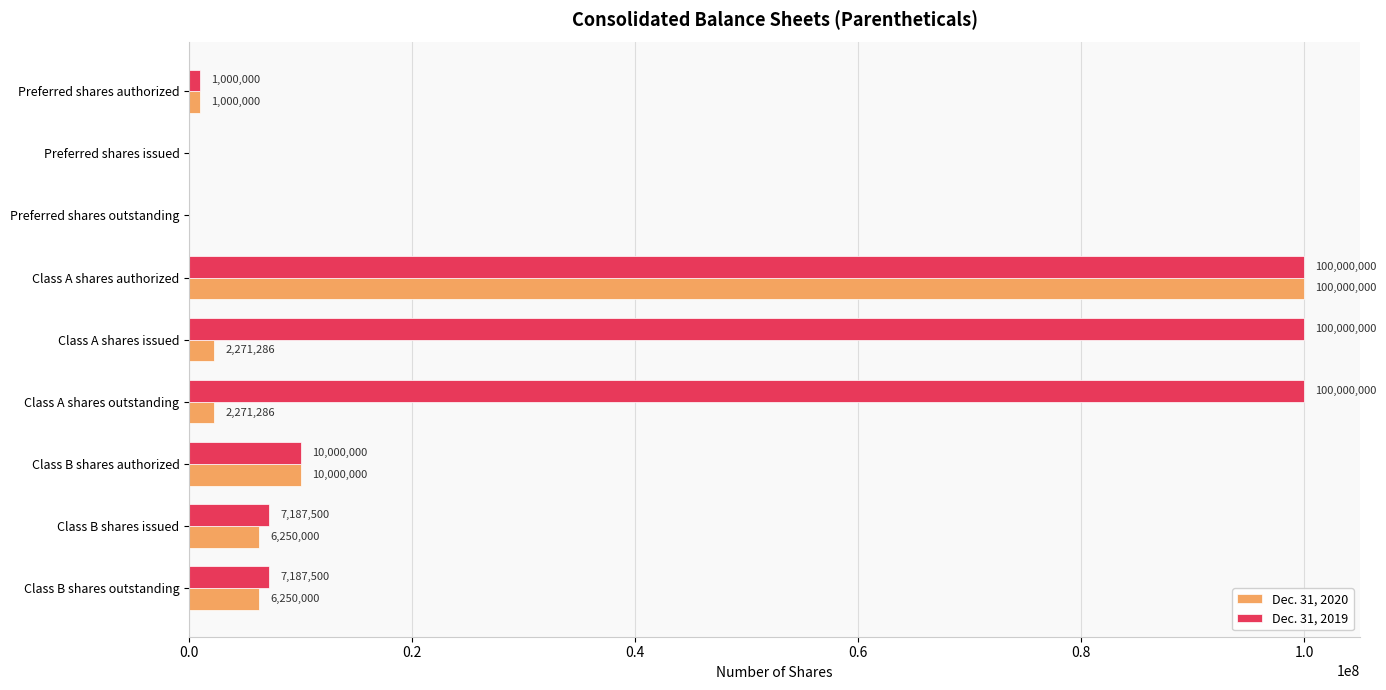

What is the sum of all Dec. 31, 2019 values?

325375000